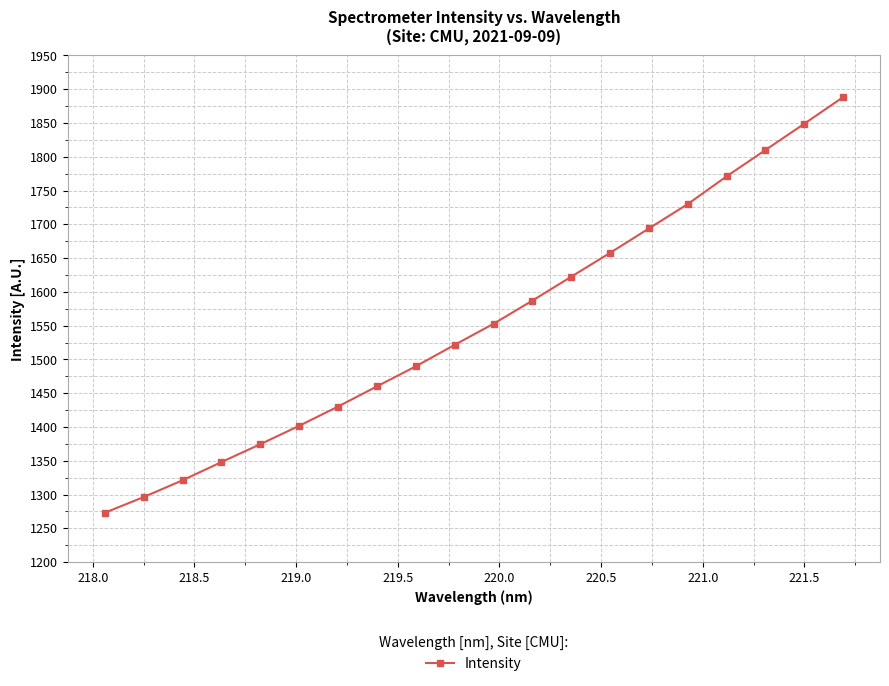

What is the difference between the second highest and second lowest values?

552.6